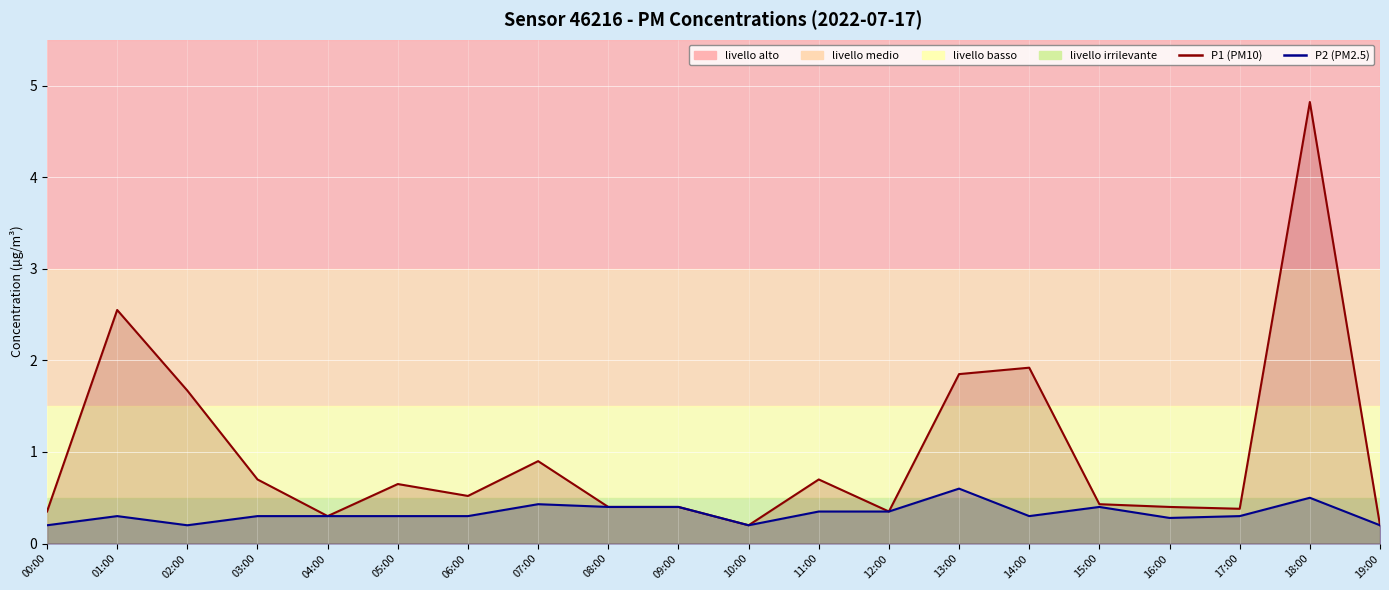

What is the difference between the maximum and minimum values in the P2 (PM2.5) series?

0.4